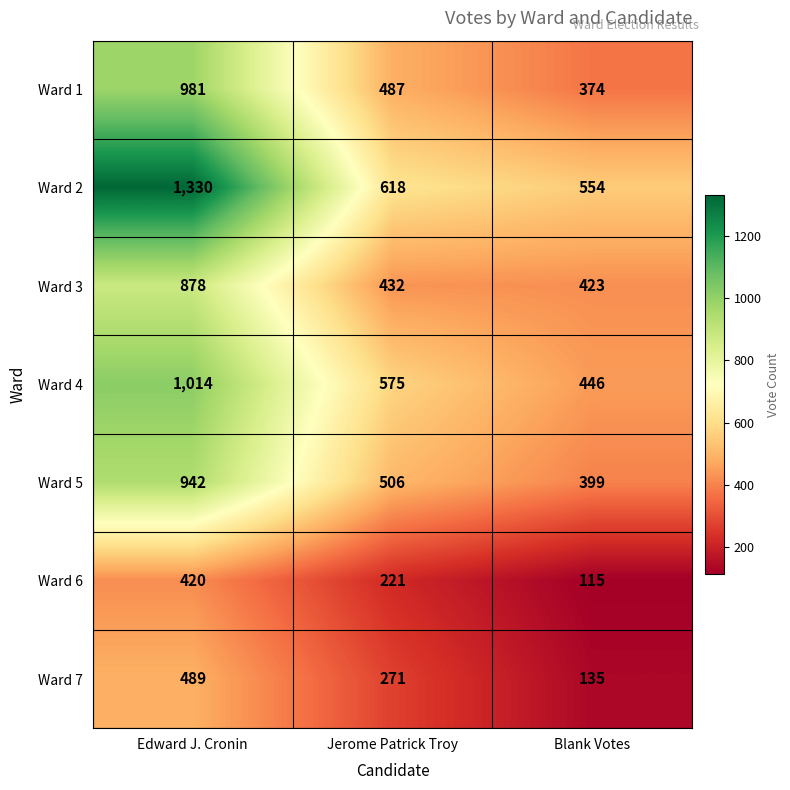

At how many categories does at least one series exceed 1220?

1